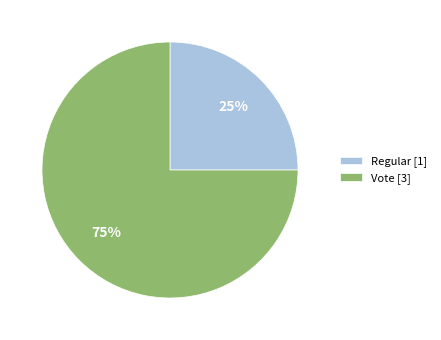

How many slices are in this pie chart?

2